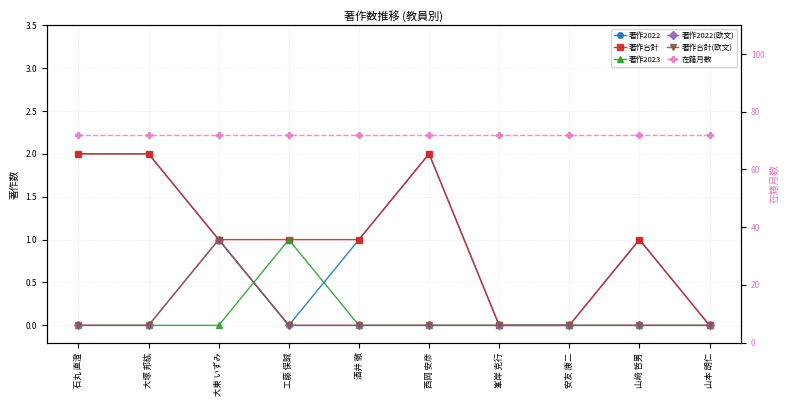

Rank the series by their maximum value, from highest to lowest.

在籍月数, 著作2022, 著作合計, 著作2023, 著作2022(欧文), 著作合計(欧文)